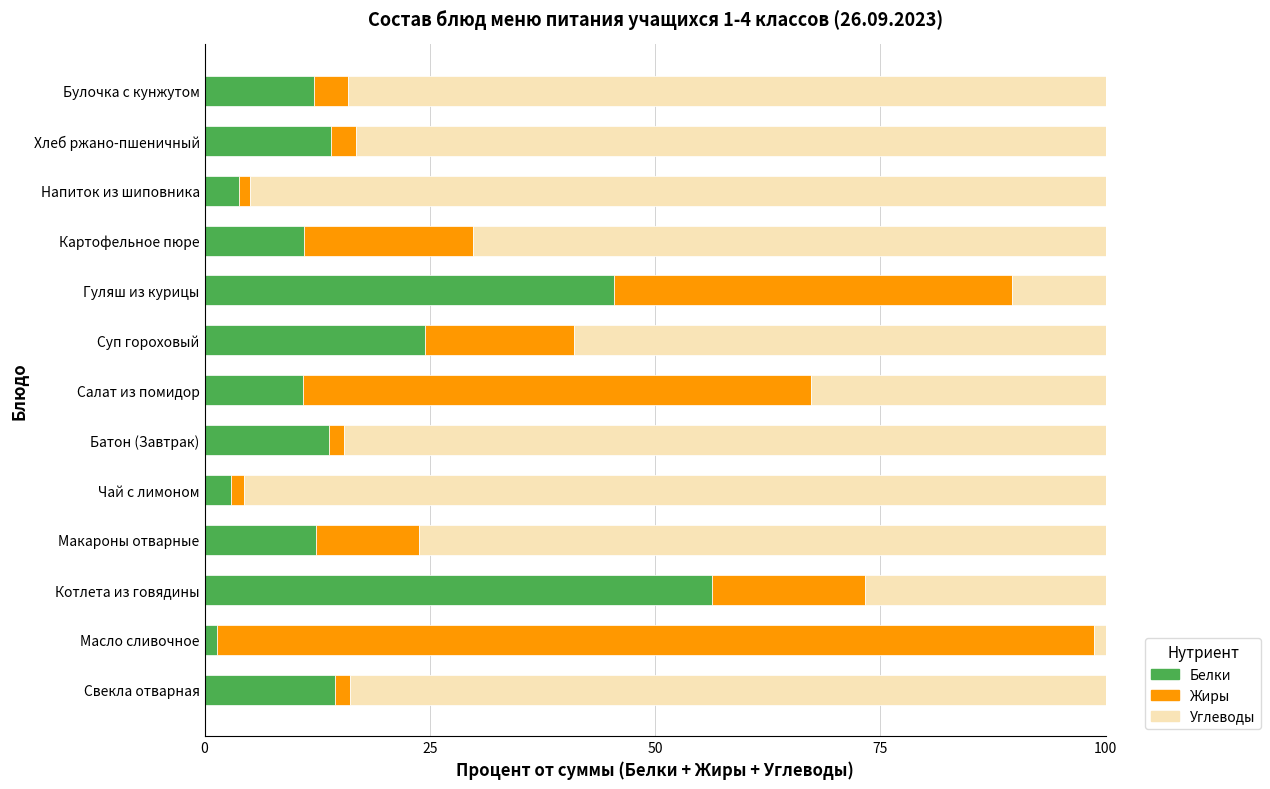

The Белки series shows 24.0 at Гуляш из курицы. True or false?

False